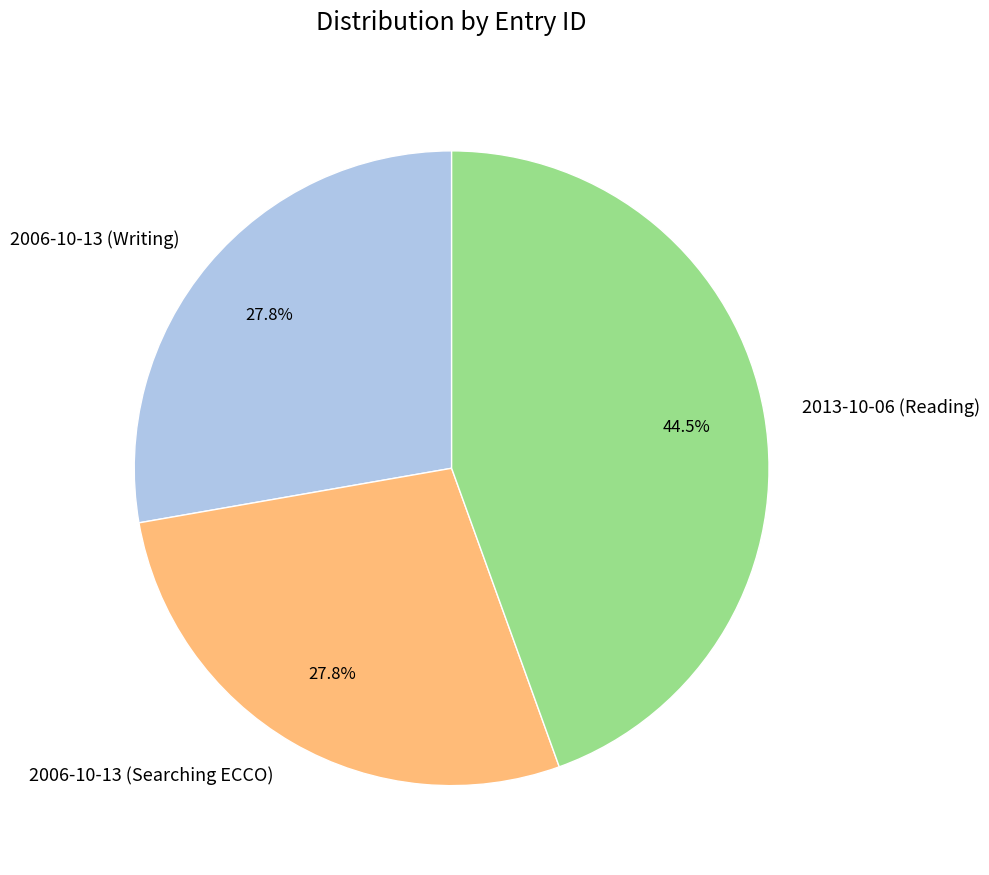

Does 2013-10-06 (Reading) represent more than half of the total?

No